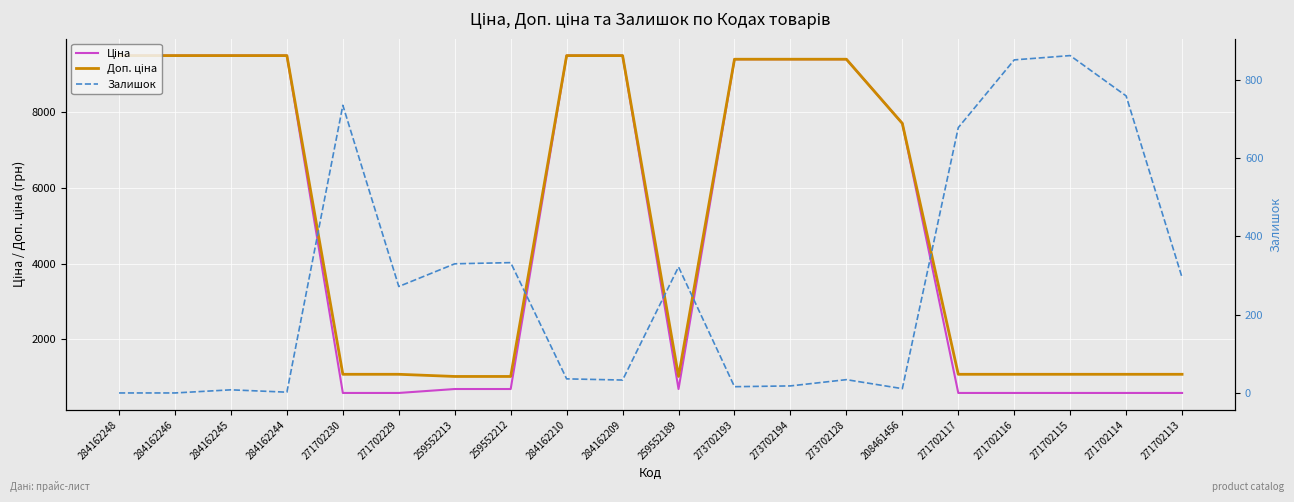

What is the average value of the Доп. ціна series?

5168.5